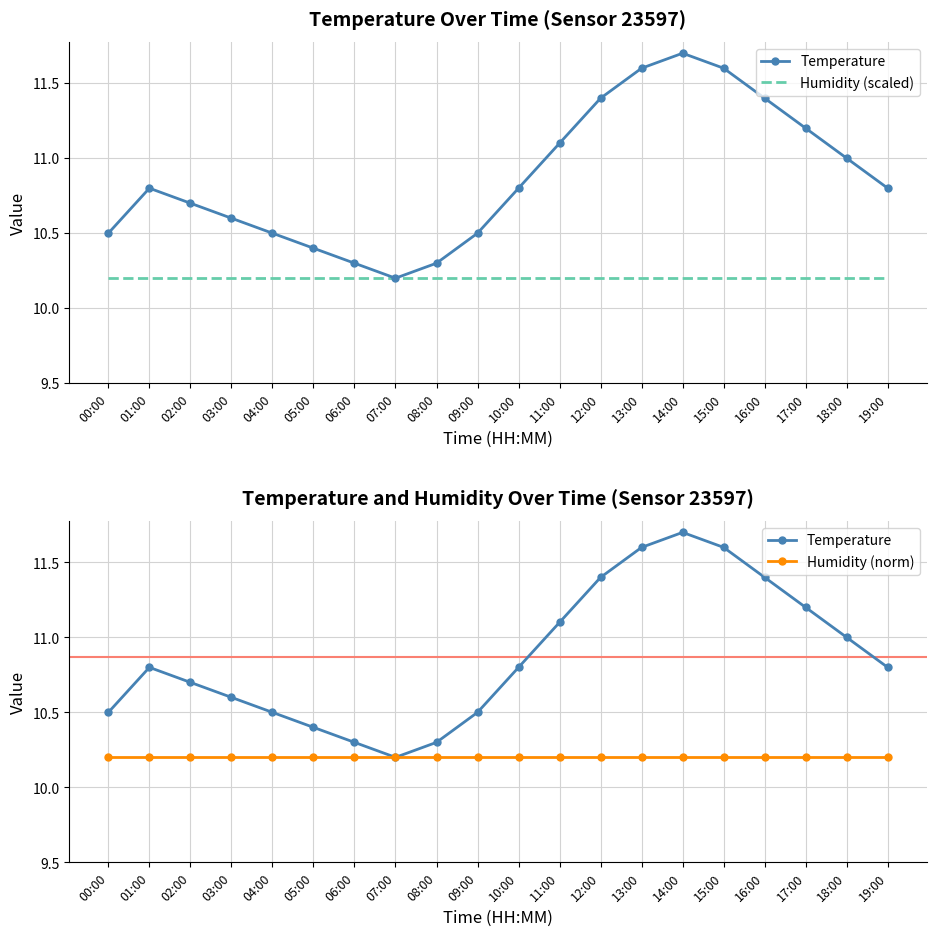

Reading right to left, extract all data points from this chart.

Temperature: 10.8	11.0	11.2	11.4	11.6	11.7	11.6	11.4	11.1	10.8	10.5	10.3	10.2	10.3	10.4	10.5	10.6	10.7	10.8	10.5
Humidity (scaled): 10.2	10.2	10.2	10.2	10.2	10.2	10.2	10.2	10.2	10.2	10.2	10.2	10.2	10.2	10.2	10.2	10.2	10.2	10.2	10.2
Humidity (norm): 10.2	10.2	10.2	10.2	10.2	10.2	10.2	10.2	10.2	10.2	10.2	10.2	10.2	10.2	10.2	10.2	10.2	10.2	10.2	10.2